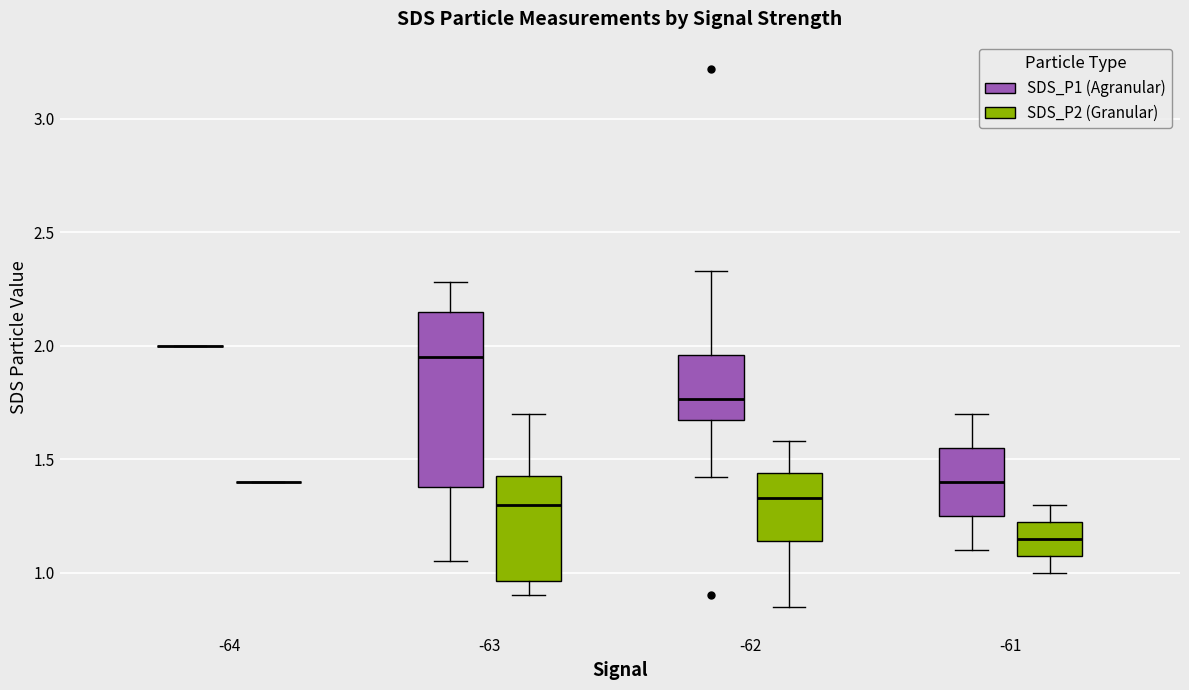

Where does the upper whisker of the box for -63 (SDS_P2 (Granular)) end on the y-axis? The values are not printed on the chart, so give them approximately, as read against the axis.

1.70